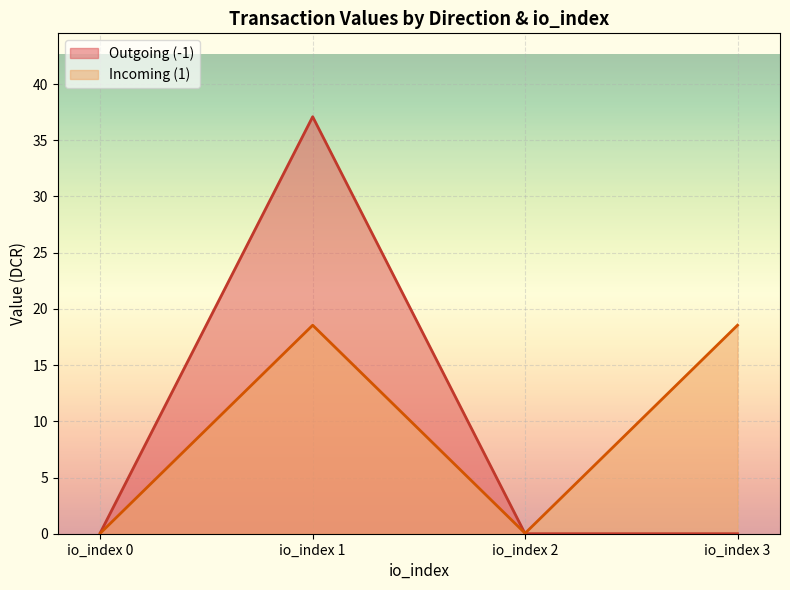

What is the difference between the second highest and second lowest values in the value series?

18.5